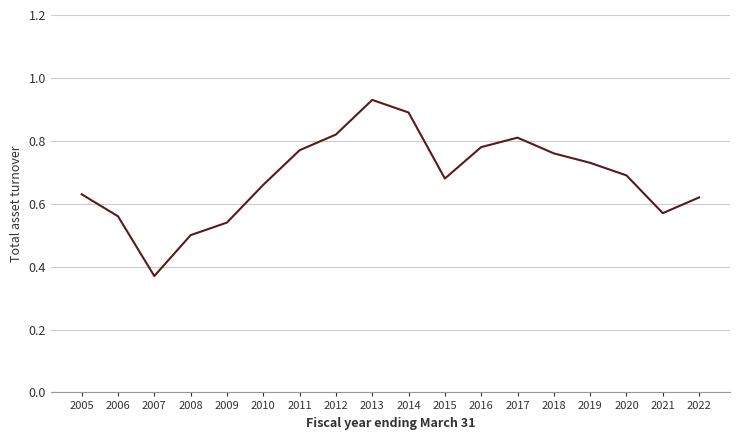

At which category does the chart reach its minimum across all series?

2007